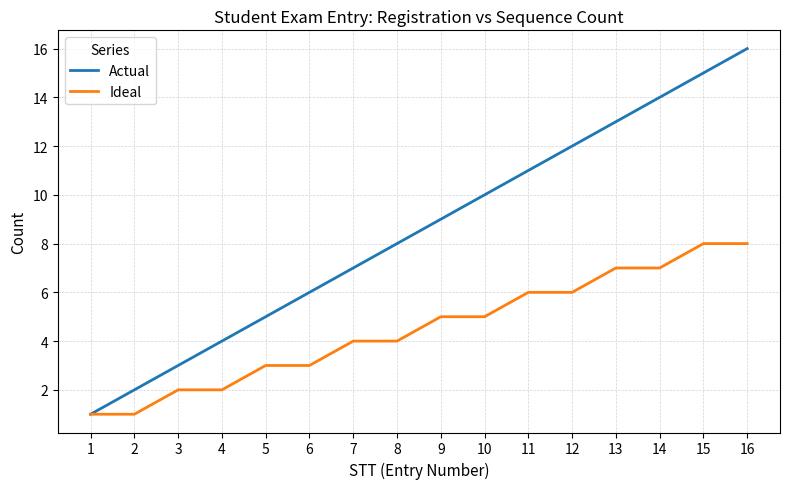

What is the difference between the Ideal values at 13 and 9?

2